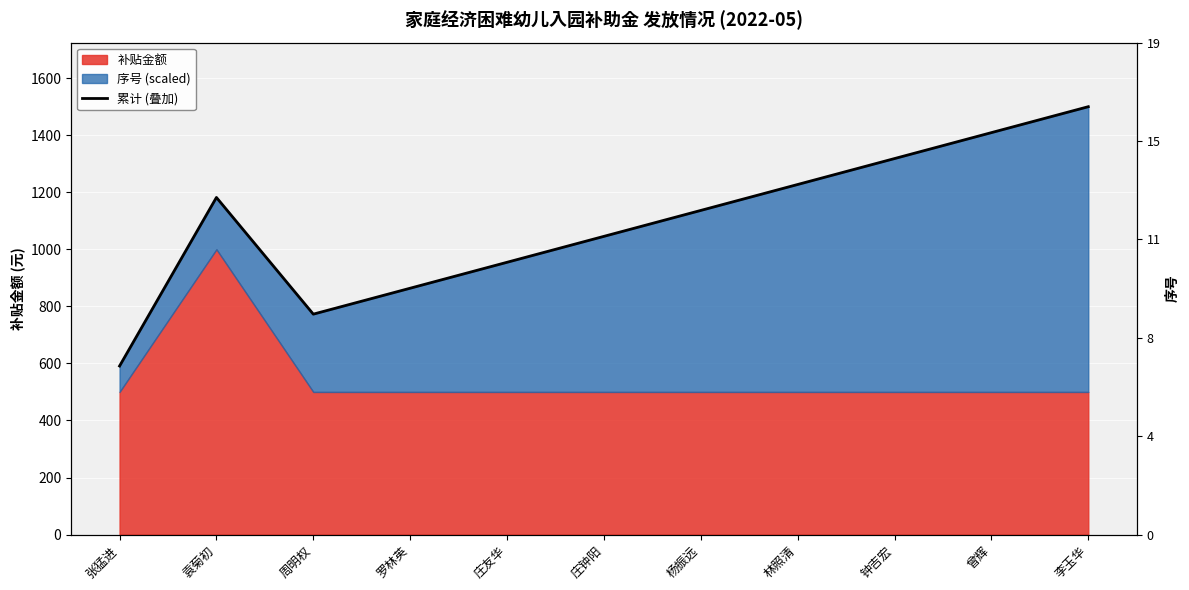

List the labels in order of value, smallest first.

张猛进, 周明权, 罗林英, 庄友华, 庄钟阳, 杨振远, 袁菊初, 林照清, 钟吉宏, 曾辉, 李玉华